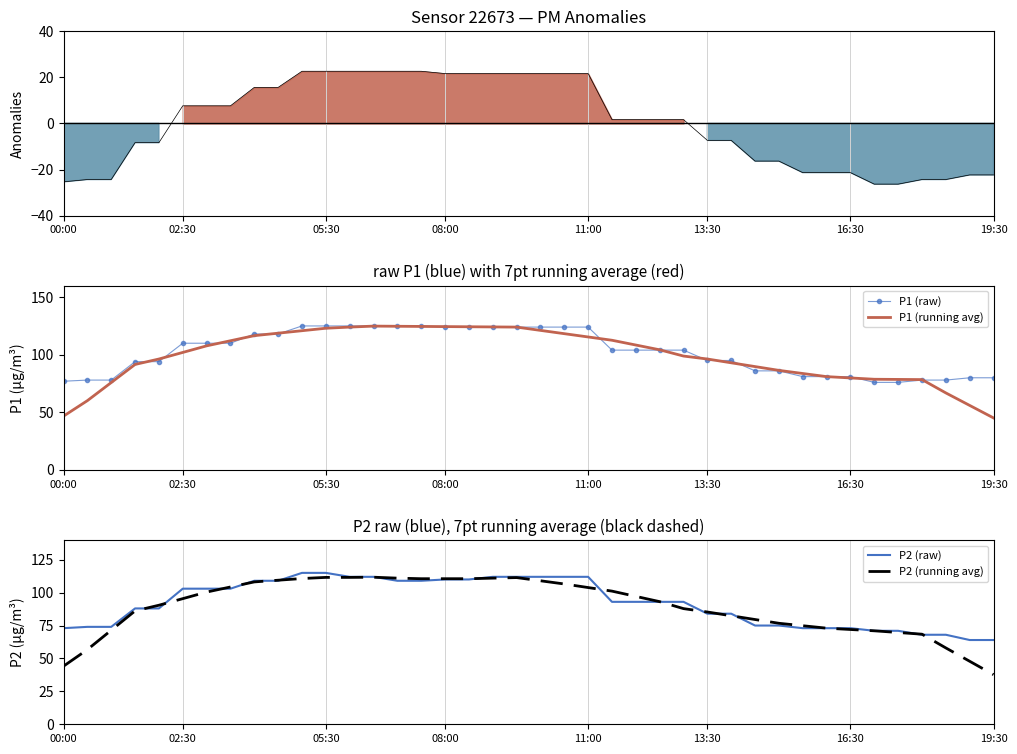

Where is the first local maximum for P2 (running avg)?

13